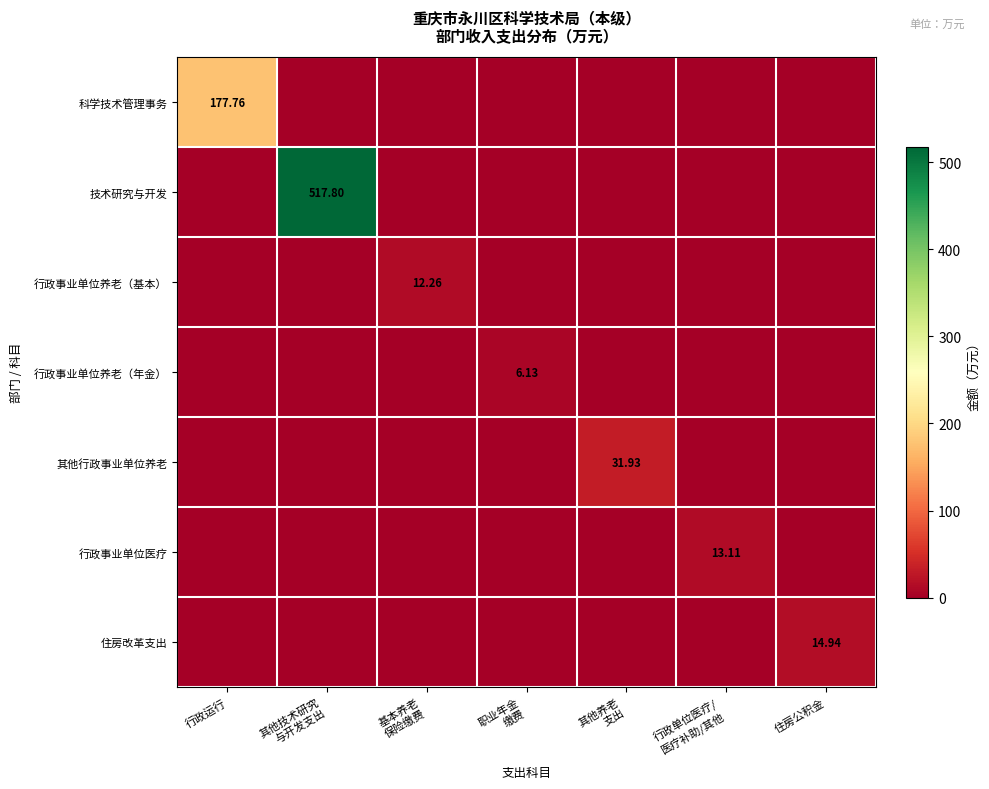

What is the average value of the 行政事业单位养老（基本） series?

1.8